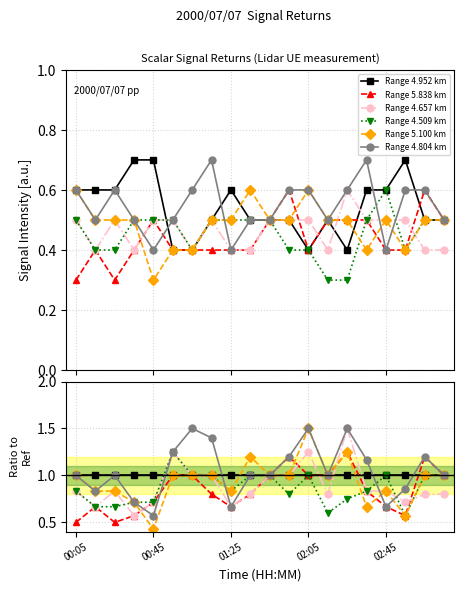

At which label is Range 5.838 km closest to 0?

00:05